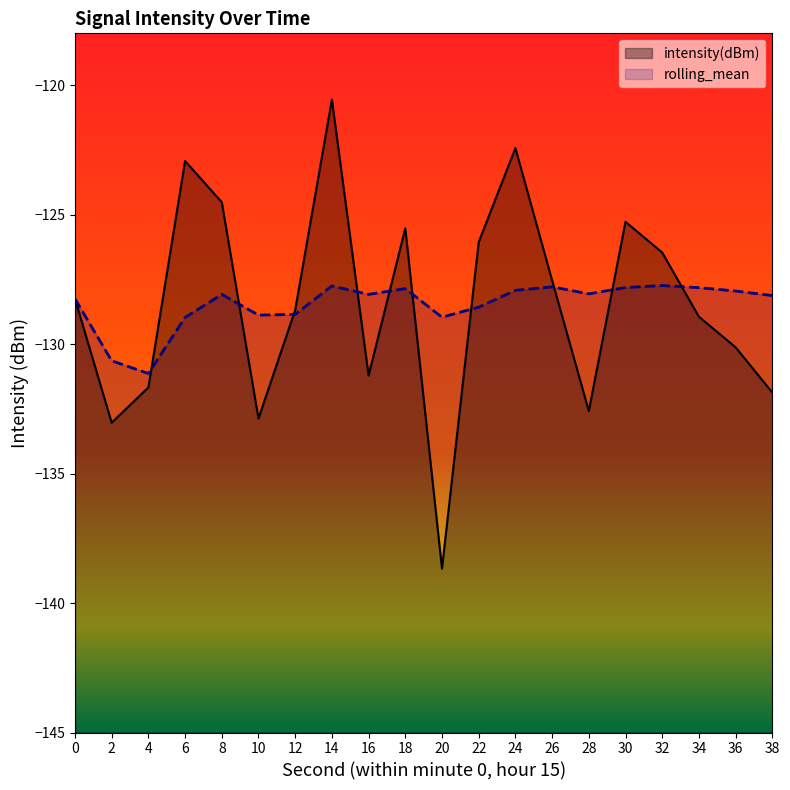

The value of intensity(dBm) at 38 is -87.3. True or false?

False